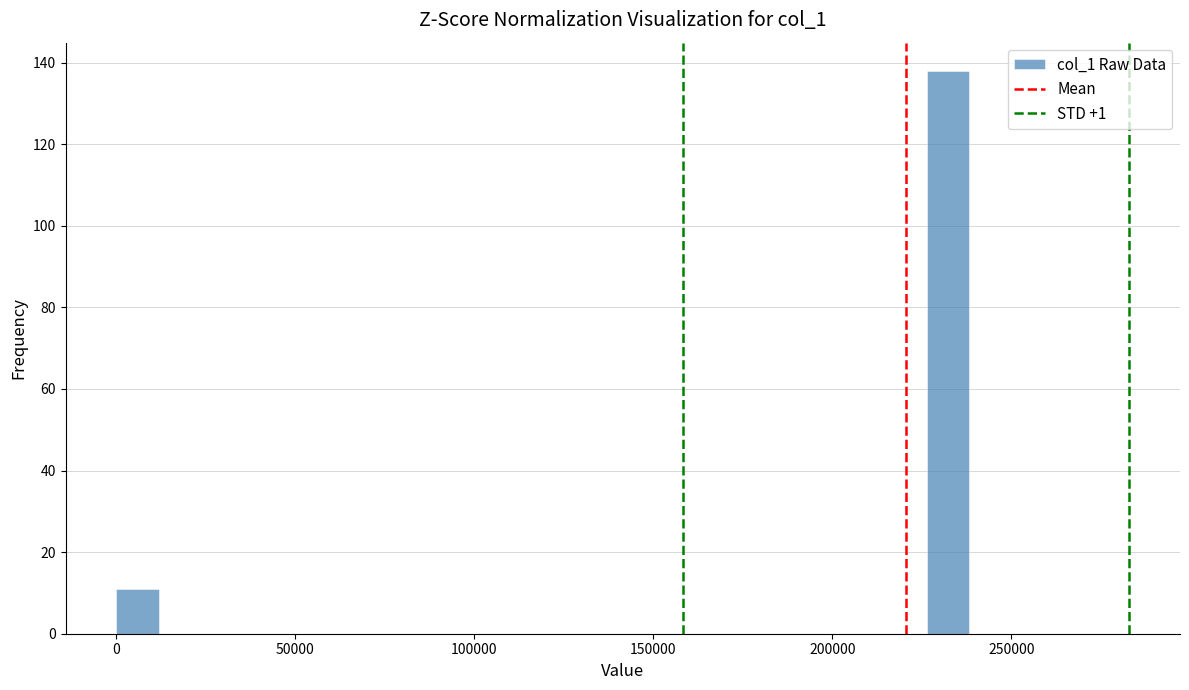

Around what value on the x-axis is the tallest bar? Give the approximate position of its centre, as read against the axis.

230000